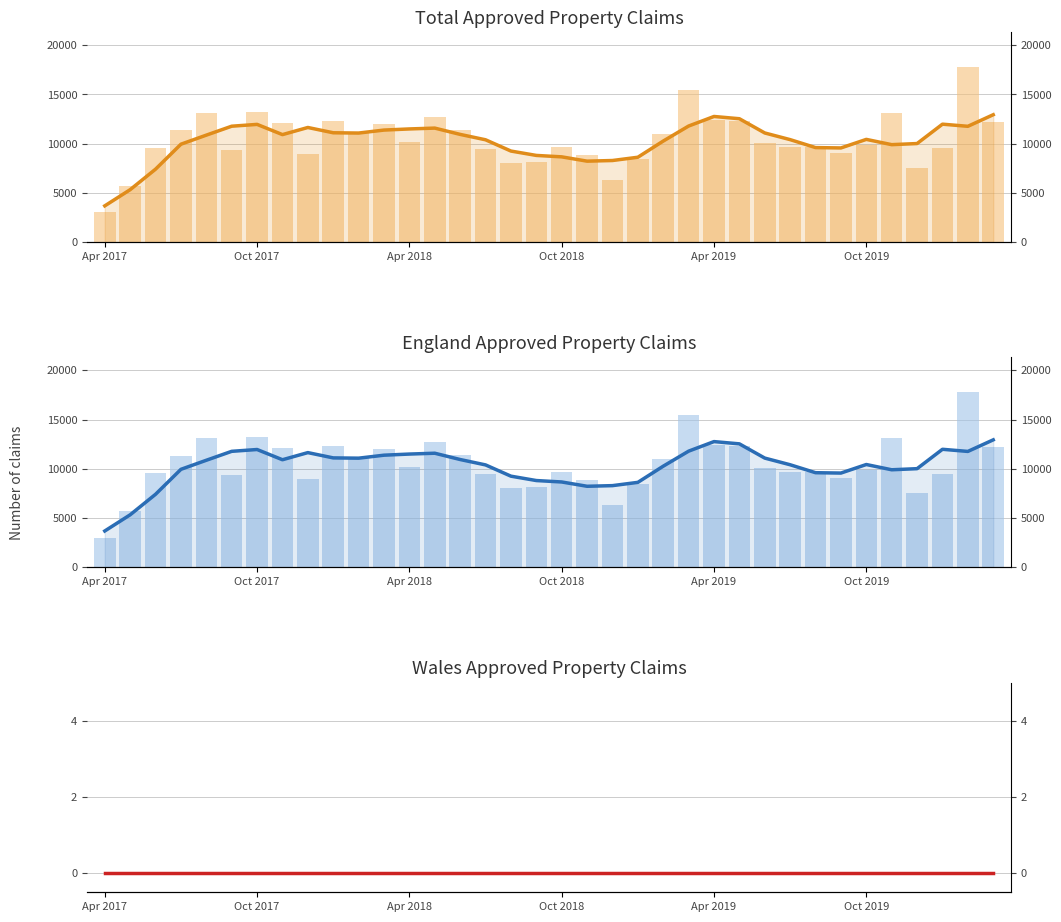

How many bars are there in each group?

3